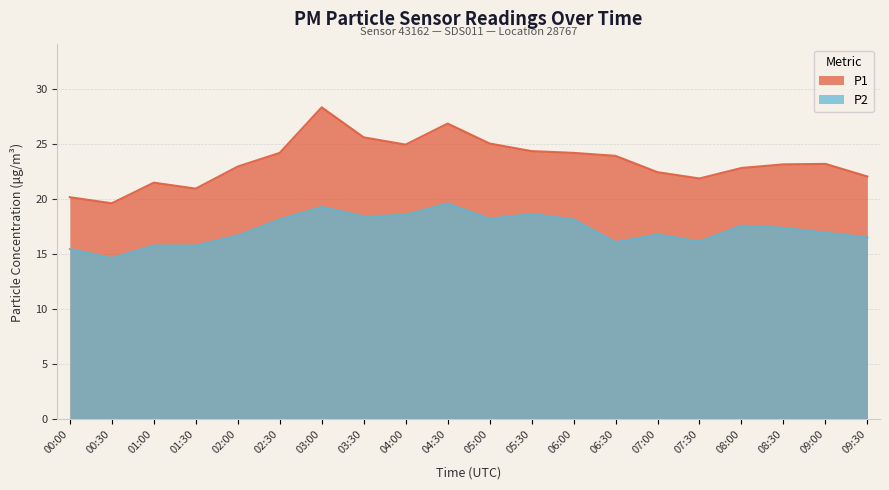

What is the minimum value for P2?

14.6